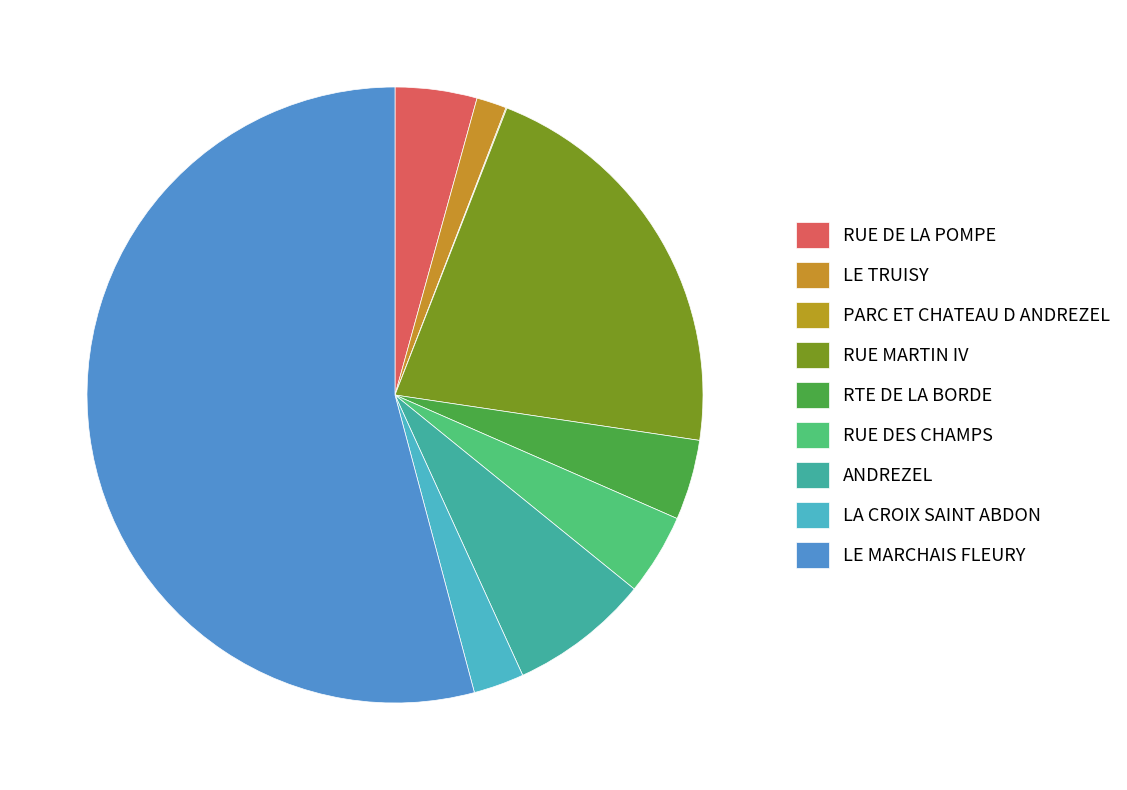

How many segments does this pie chart have?

9